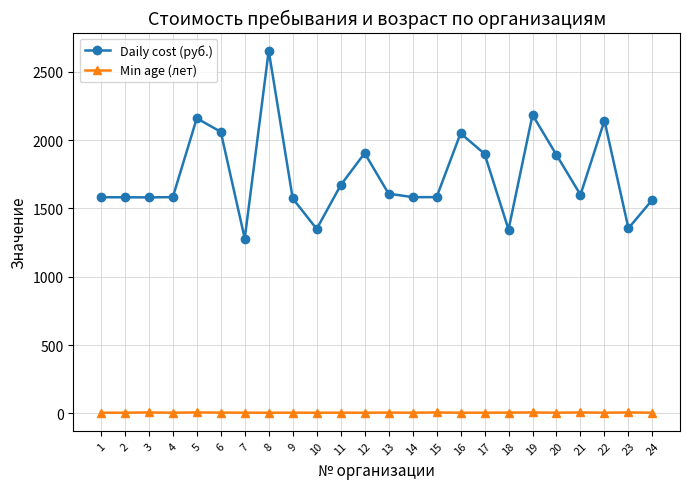

True or false: Min age (лет) has more than 2 interior local peaks.

True